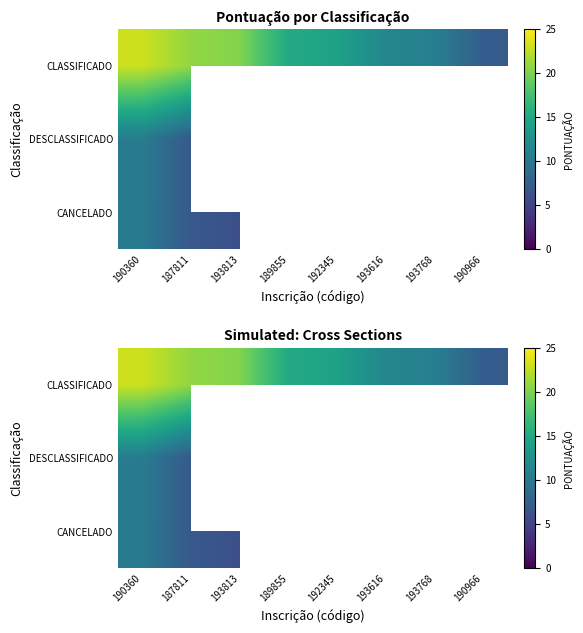

List the labels in order of CANCELADO value, smallest first.

193813, 189855, 192345, 193616, 193768, 190966, 187811, 190360